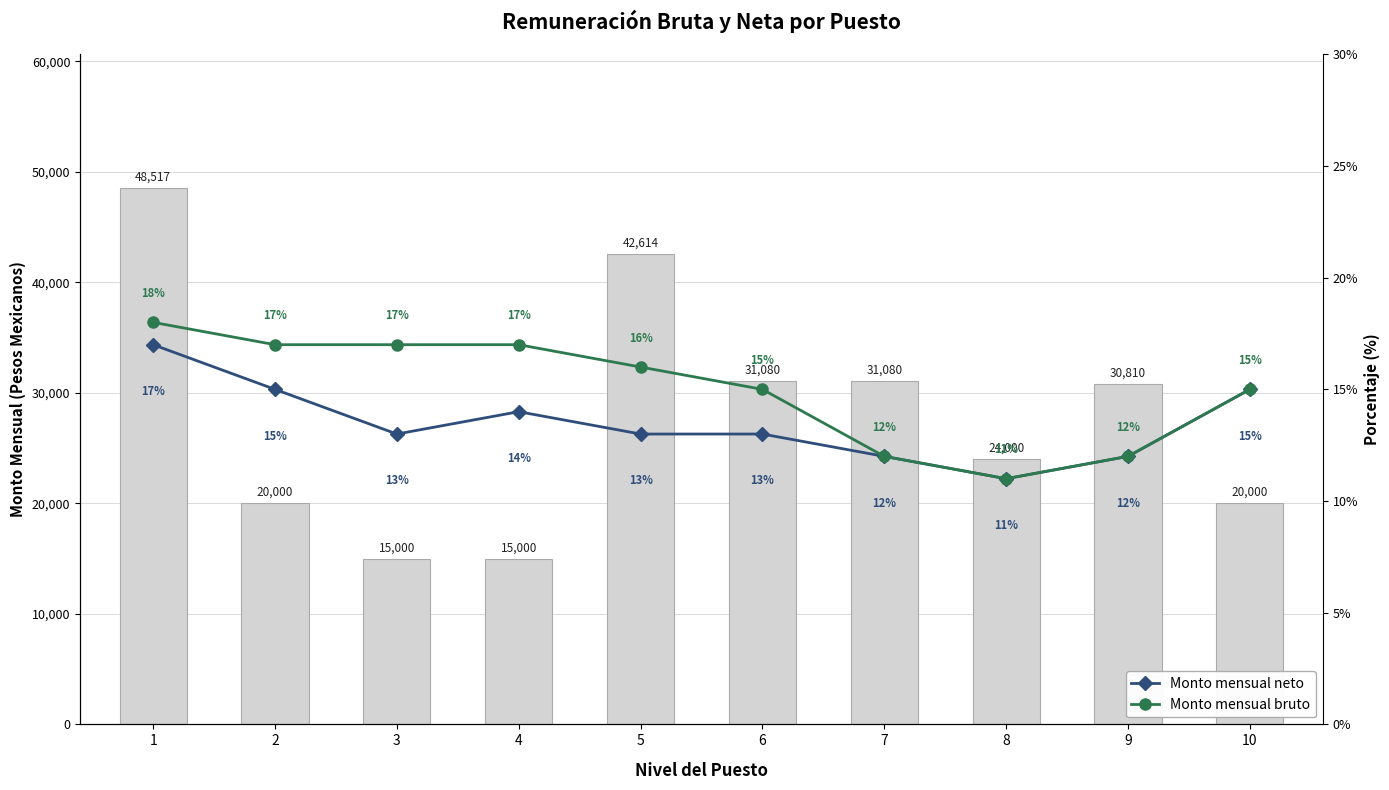

At which category is the sum across all series the highest?

1